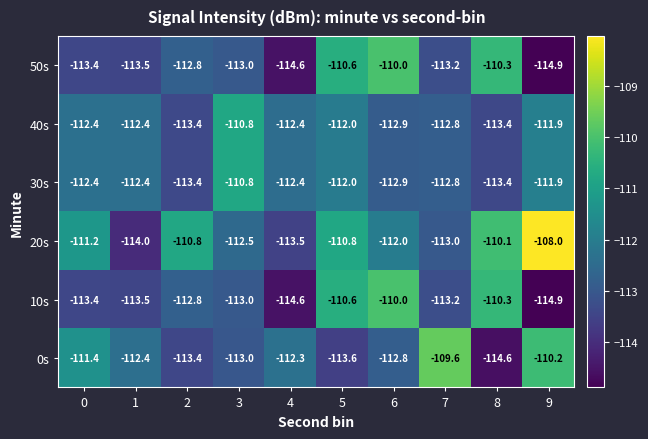

Which label corresponds to the largest value in the chart?

9